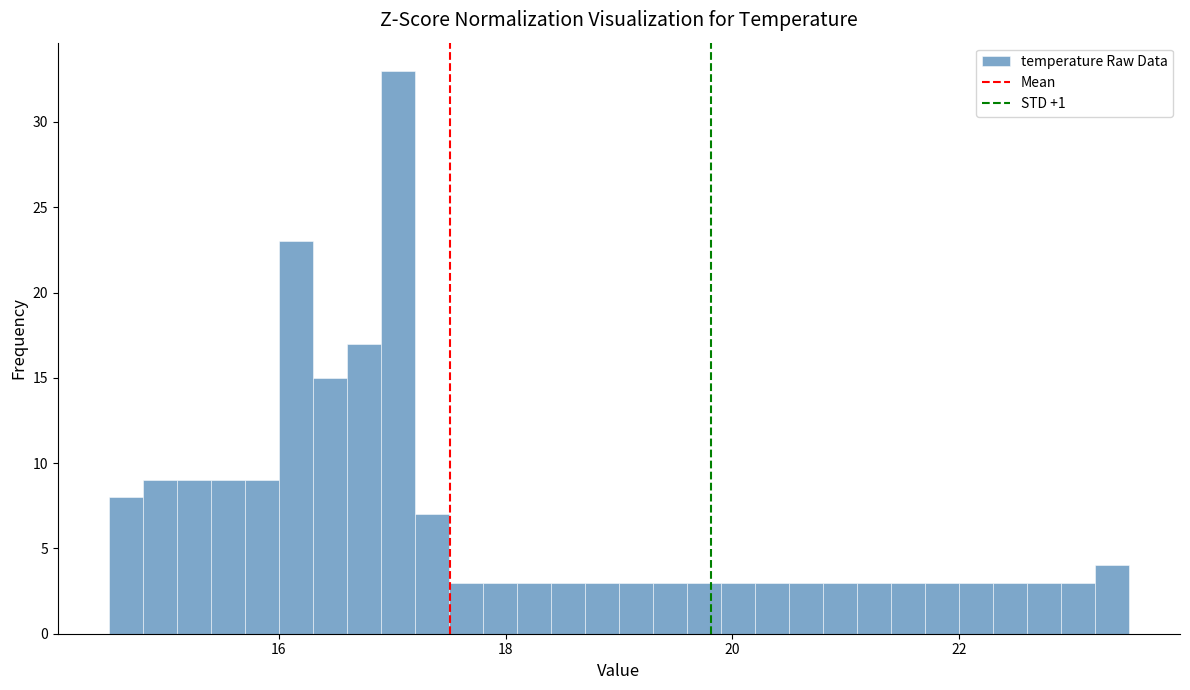

Read against the x-axis, roughly where is the centre of the tallest bar?

17.0